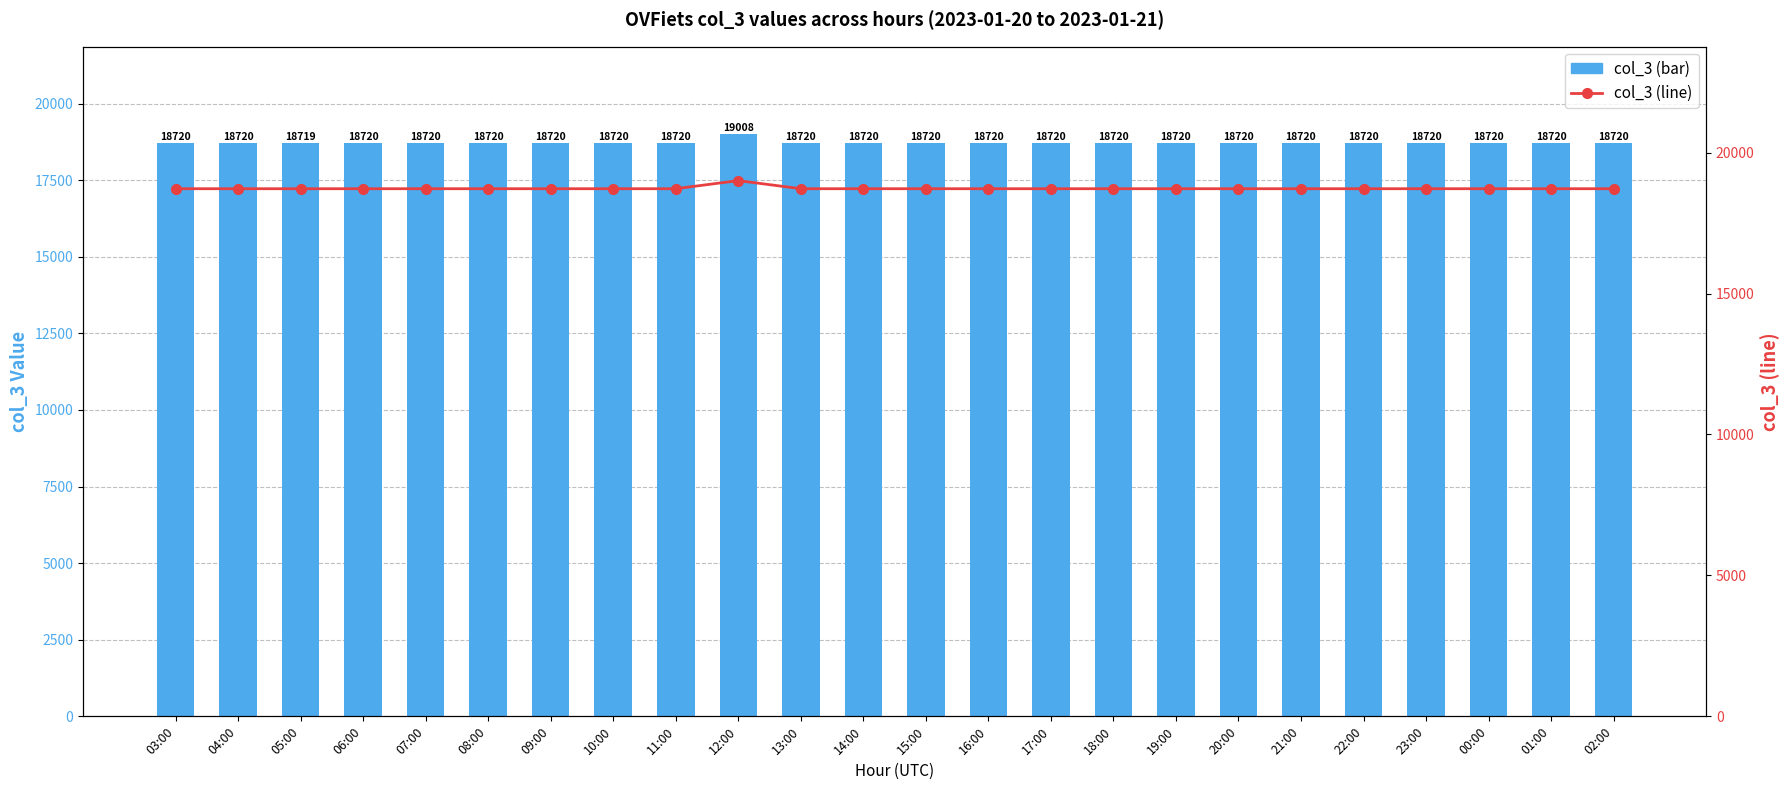

List the labels in order of col_3 line value, smallest first.

05:00, 03:00, 04:00, 06:00, 07:00, 08:00, 09:00, 10:00, 11:00, 13:00, 14:00, 15:00, 16:00, 17:00, 18:00, 19:00, 20:00, 21:00, 22:00, 23:00, 00:00, 01:00, 02:00, 12:00